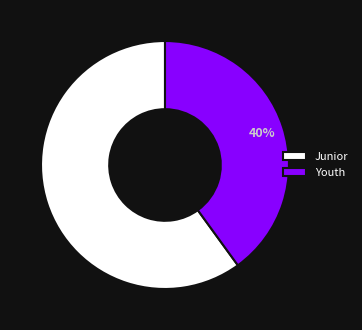

Is it true that Youth is 46% of the pie?

False